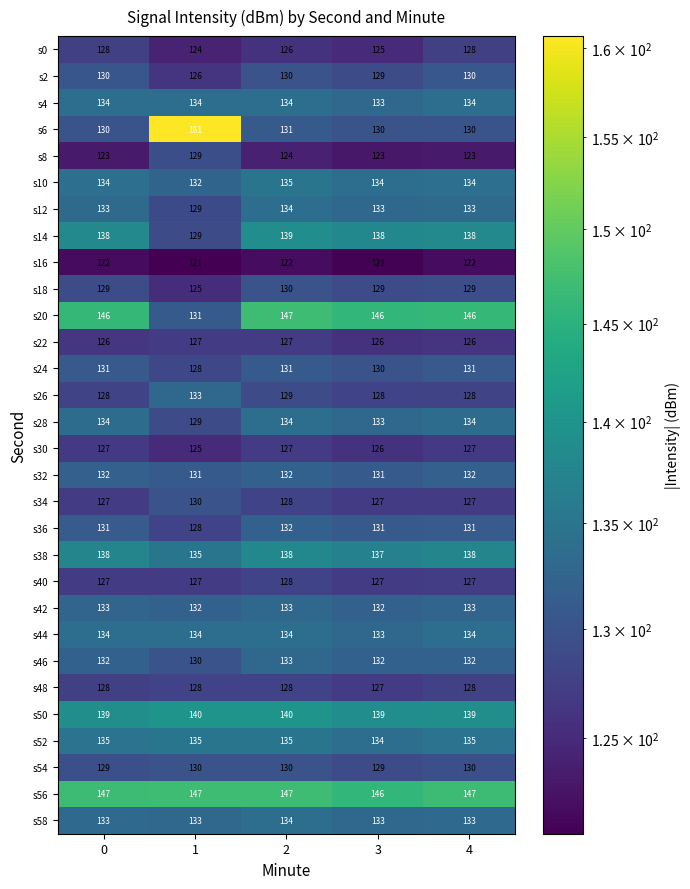

What is the sum of all s22 values?

632